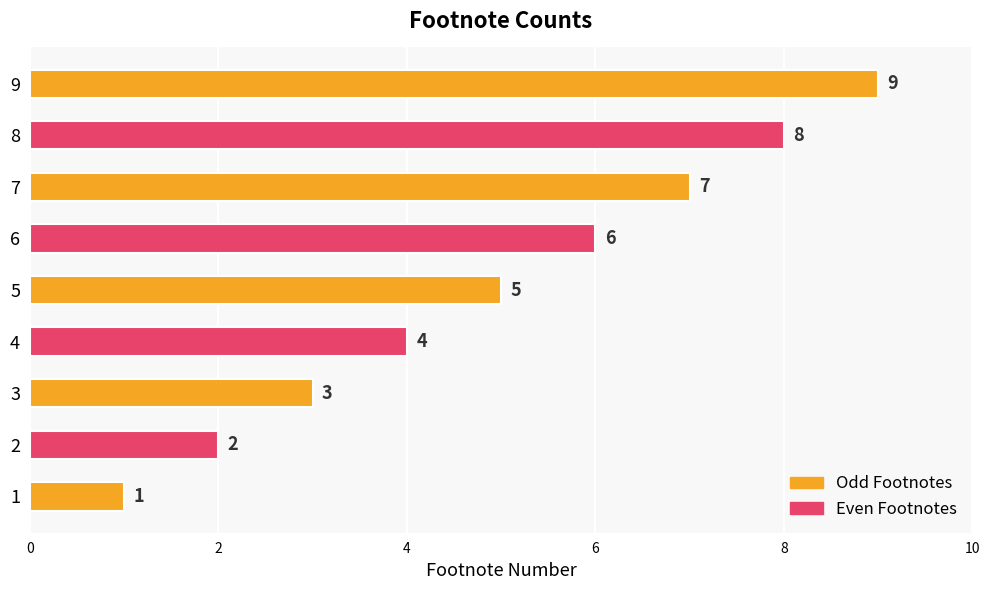

What is the sum of all values?

45